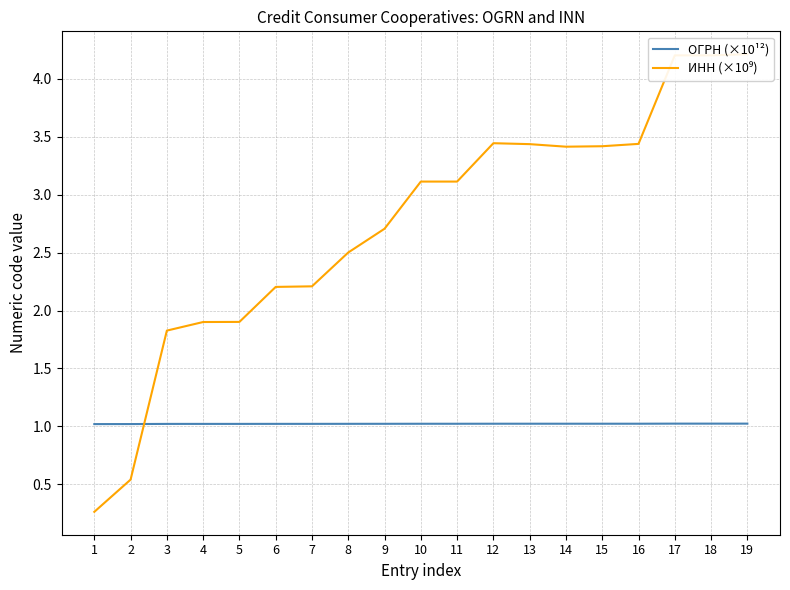

List the series in order of their overall mean, lowest first.

ОГРН (×10¹²), ИНН (×10⁹)